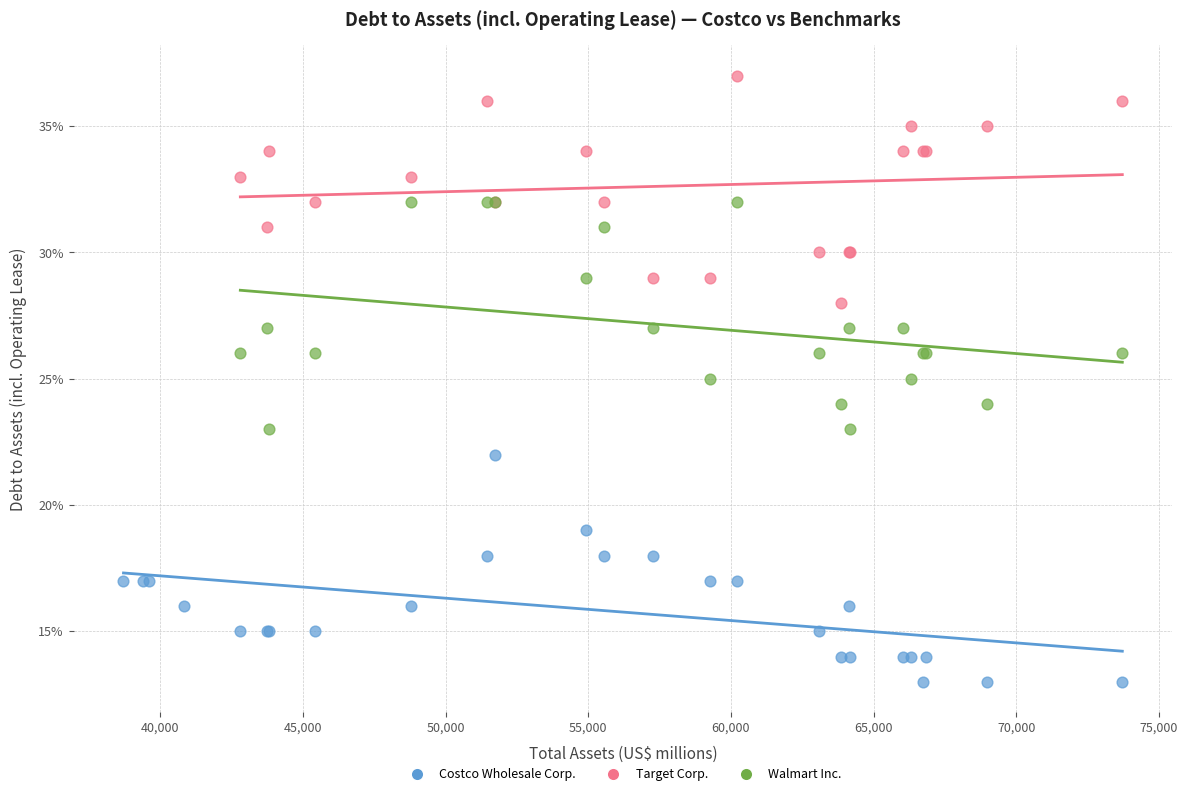

What are all the series names shown in the legend?

Costco Wholesale Corp., Target Corp., Walmart Inc.